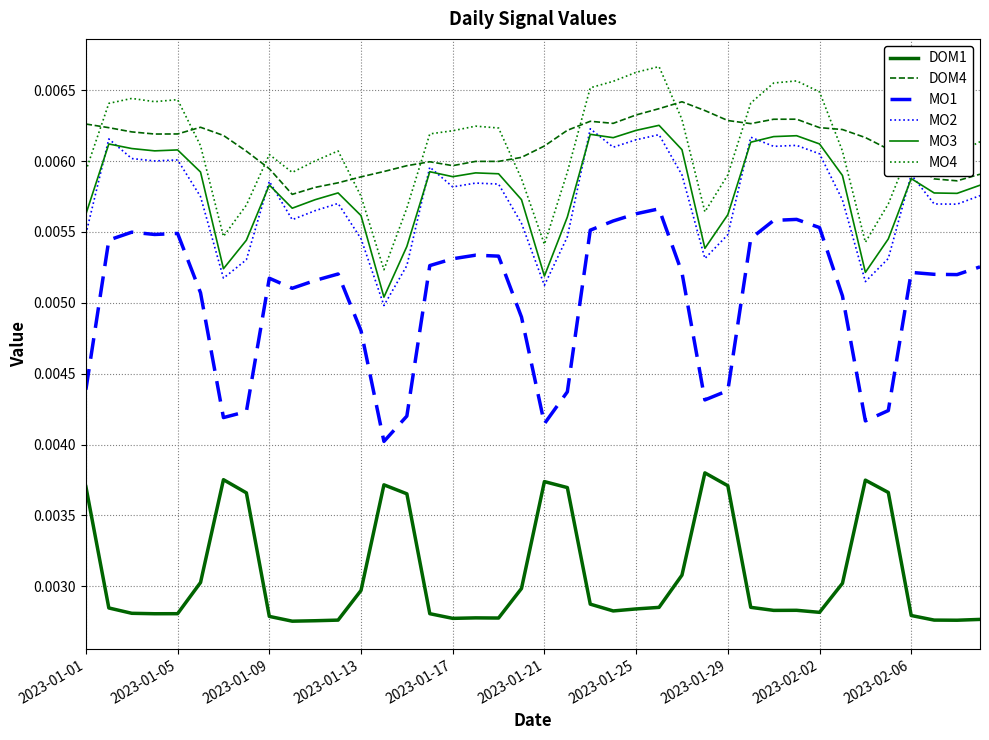

True or false: MO2 has more than 0 points higher than both neighbors.

True